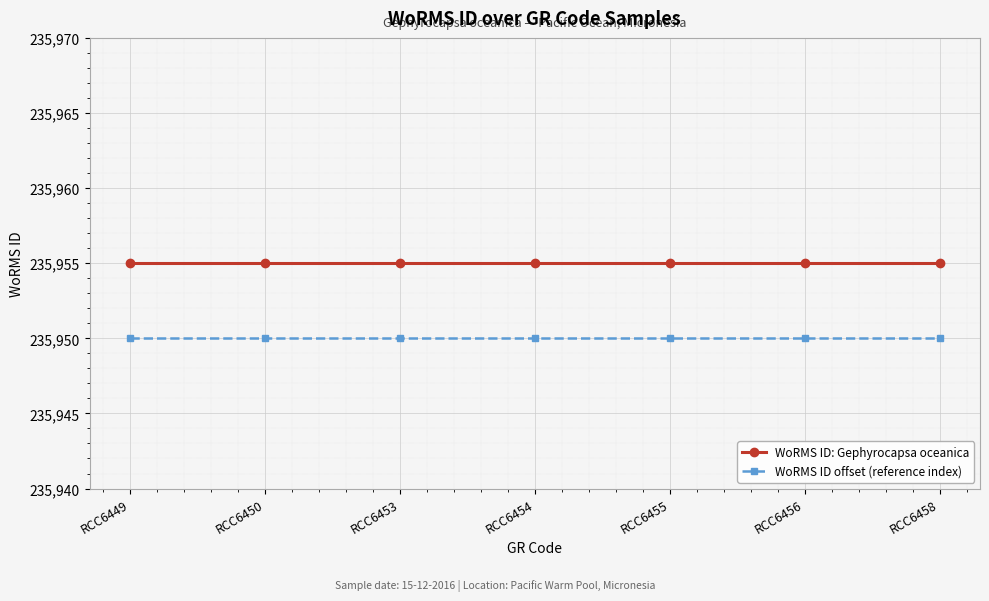

What is the minimum value for WoRMS ID offset (reference index)?

235950